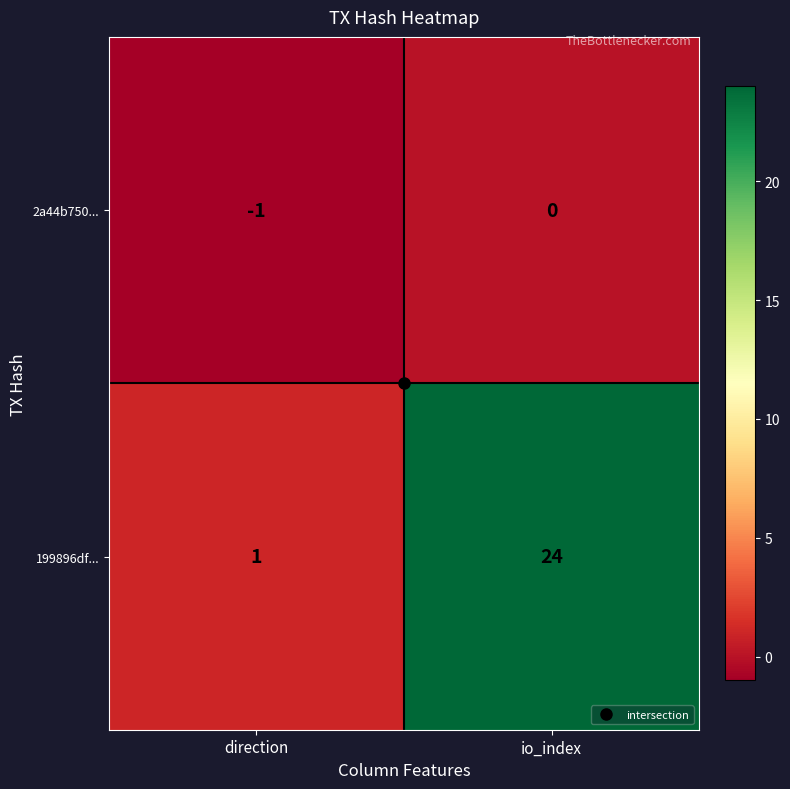

List the series in order of their peak value, lowest first.

2a44b750..., 199896df...